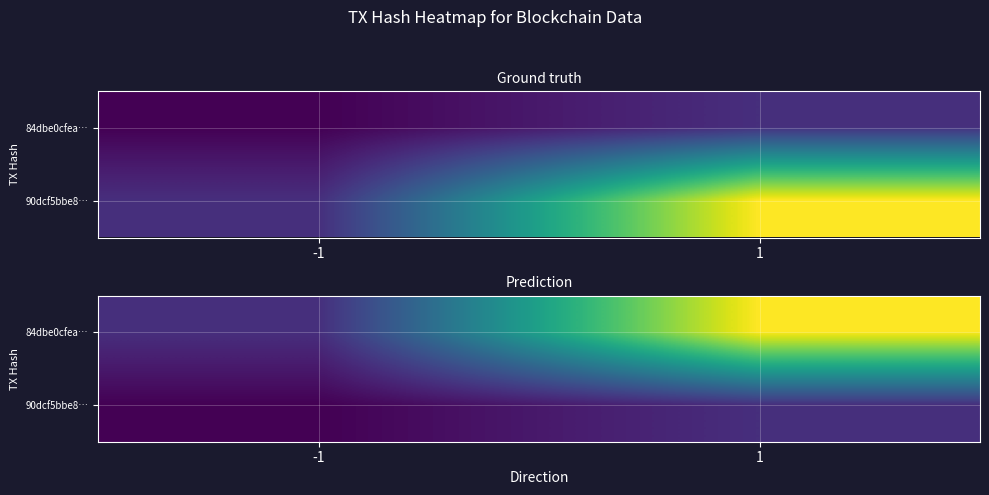

At which category does the chart reach its peak across all series?

1